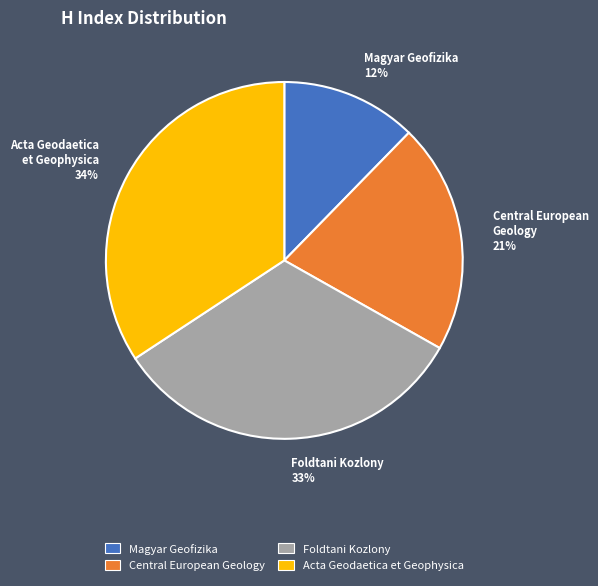

Do Foldtani Kozlony and Central European Geology together represent more than half of the pie?

Yes